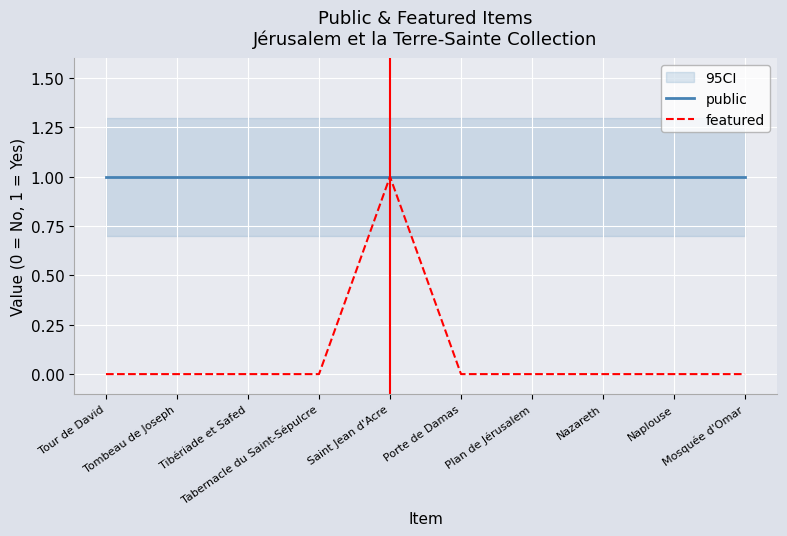

True or false: public and featured cross at least once.

False